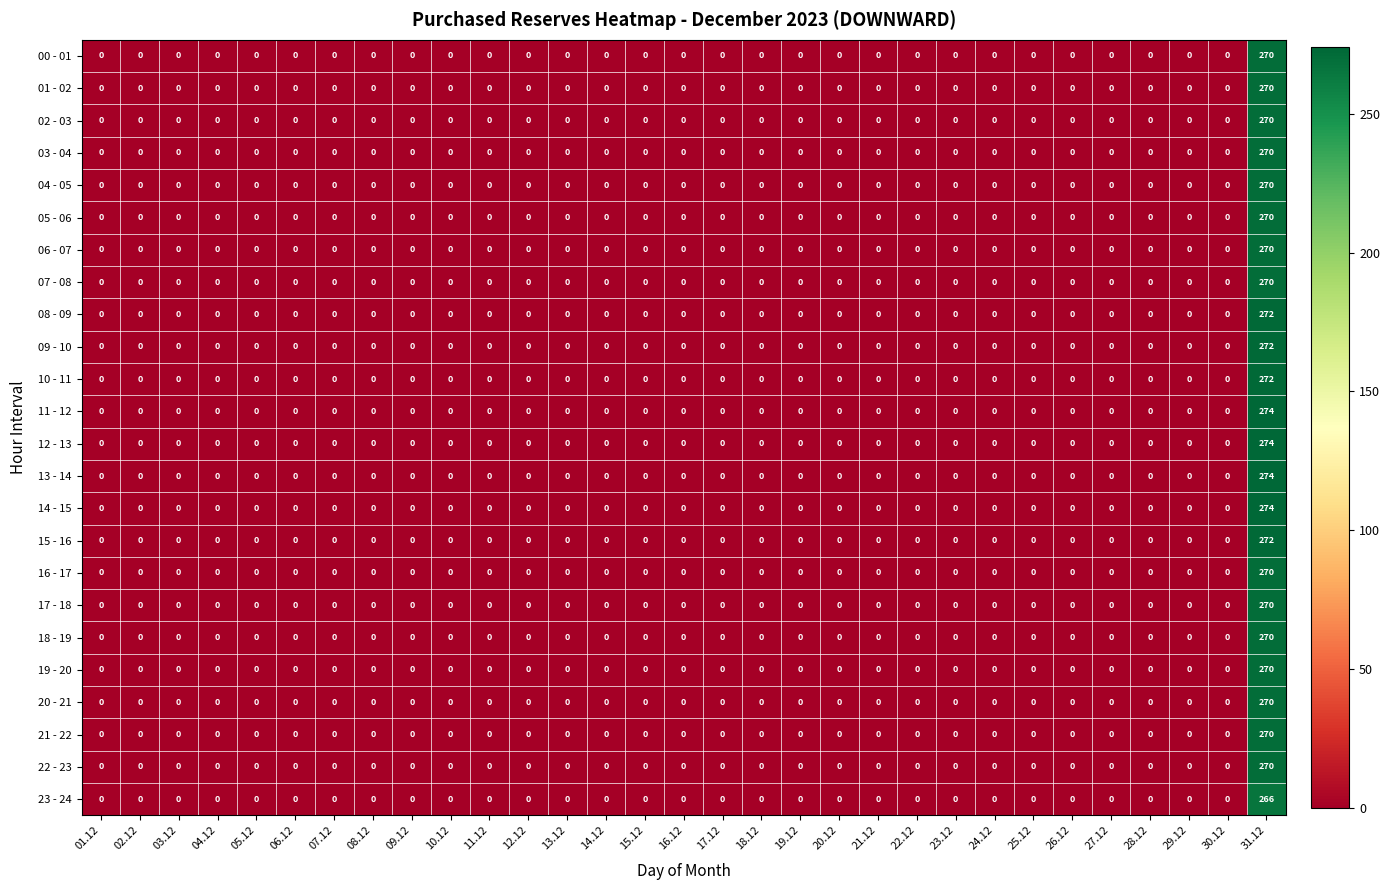

What is the maximum value for 06 - 07?

270